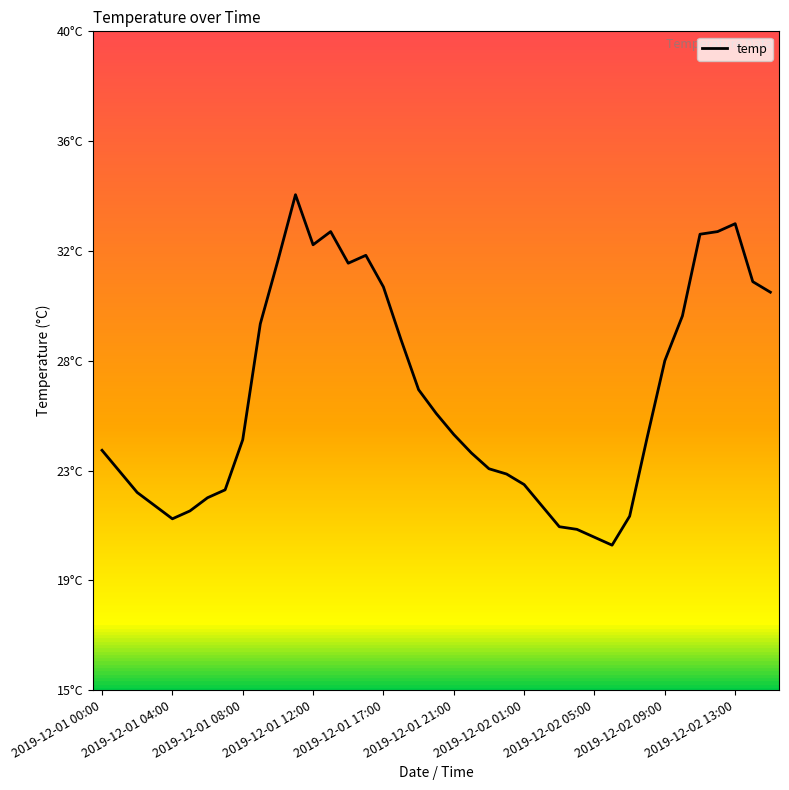

Does the chart display data point markers on the line(s)?

No